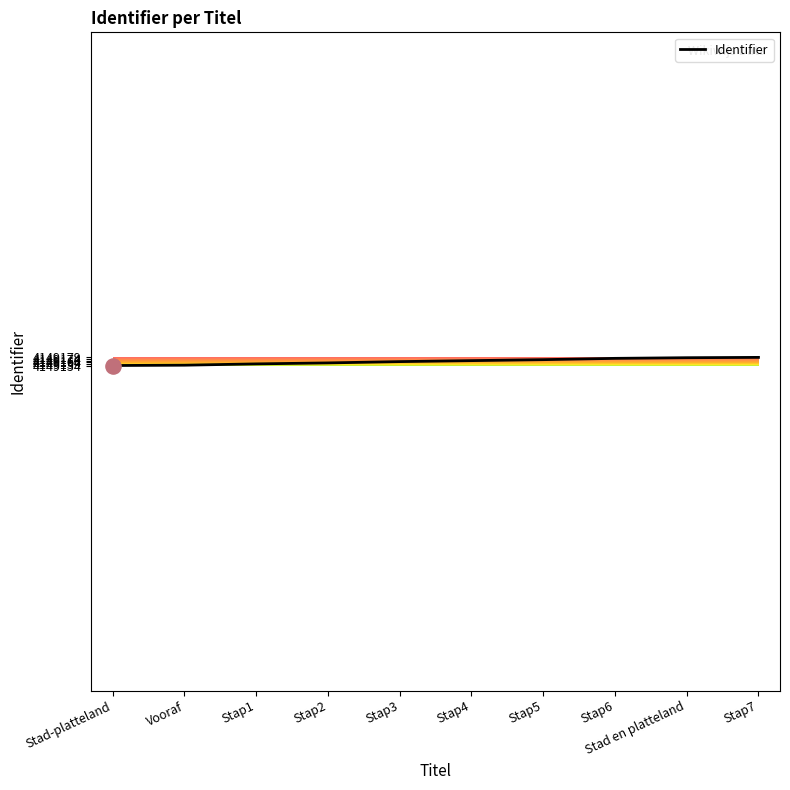

What is the change in value from Stap4 to Stad en platteland?

+9